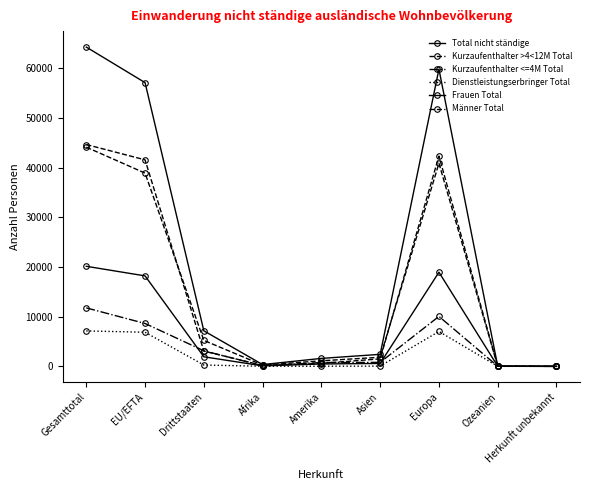

What is the difference between the second highest and second lowest values in the Total nicht ständige series?

59730